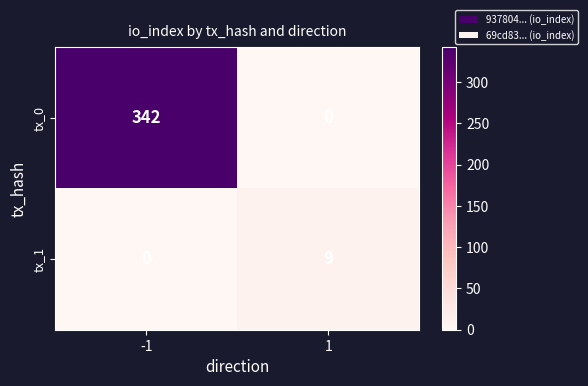

The value of tx_1 at 1 is 6. True or false?

False